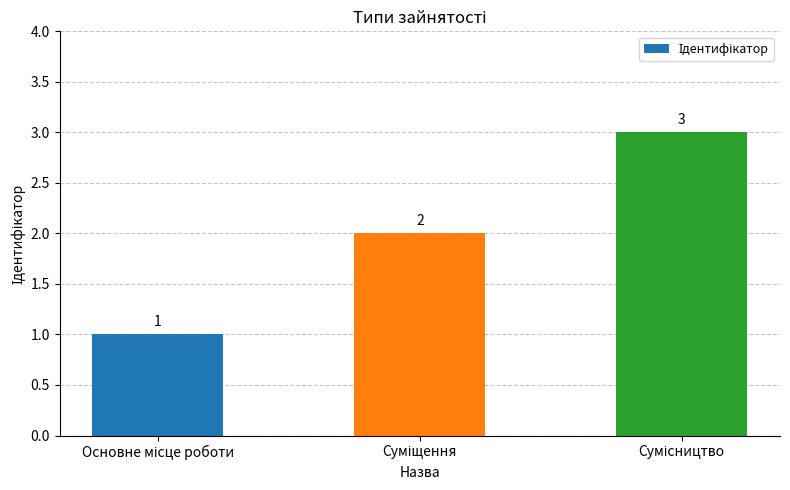

Does the chart contain any negative values?

No